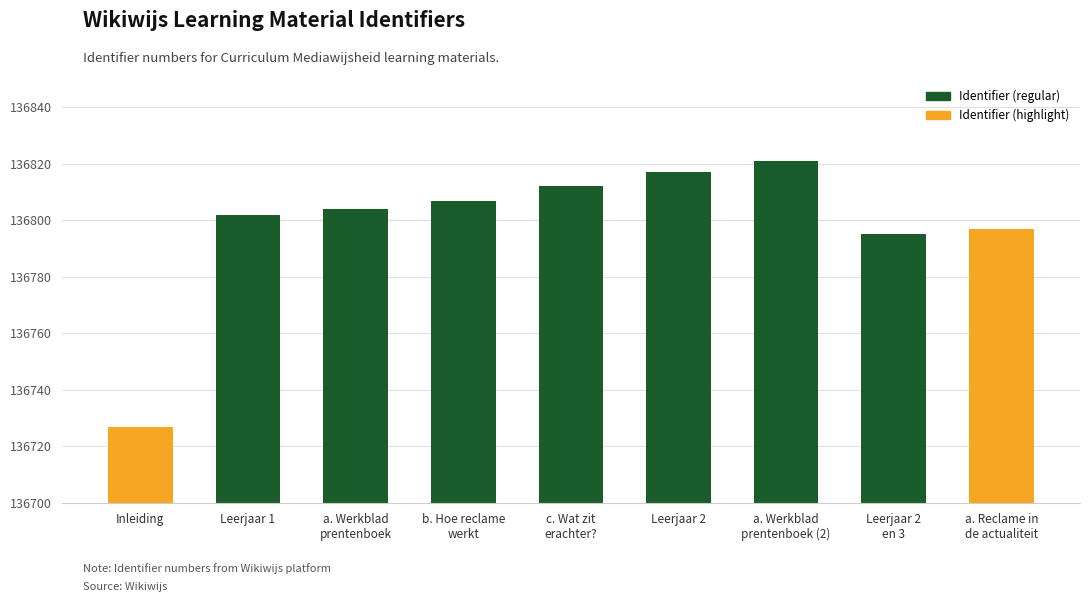

What is the maximum value shown in the chart?

136821